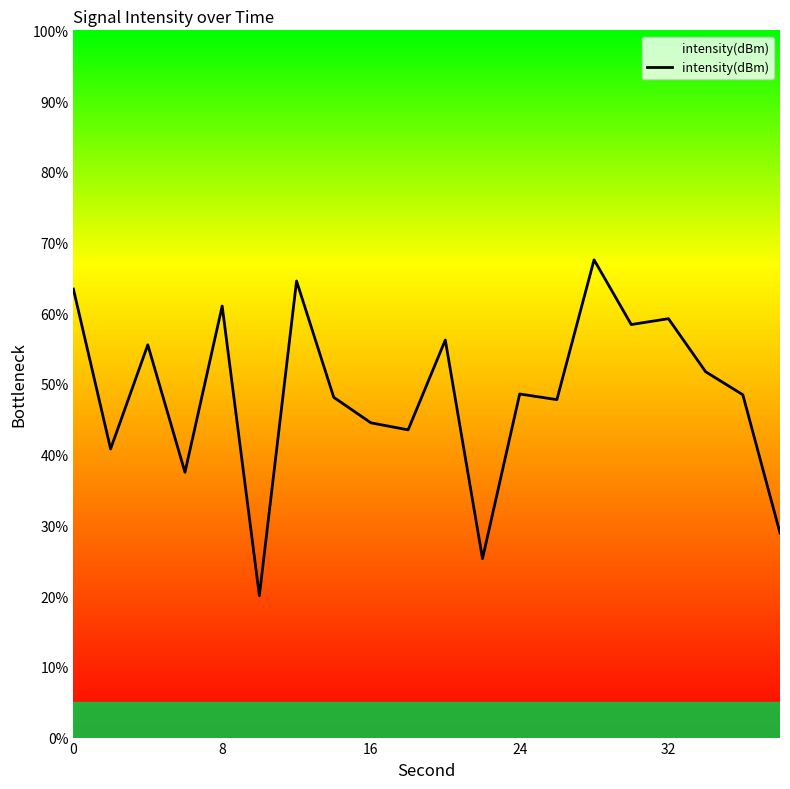

What is the difference between the maximum and minimum values?

47.5